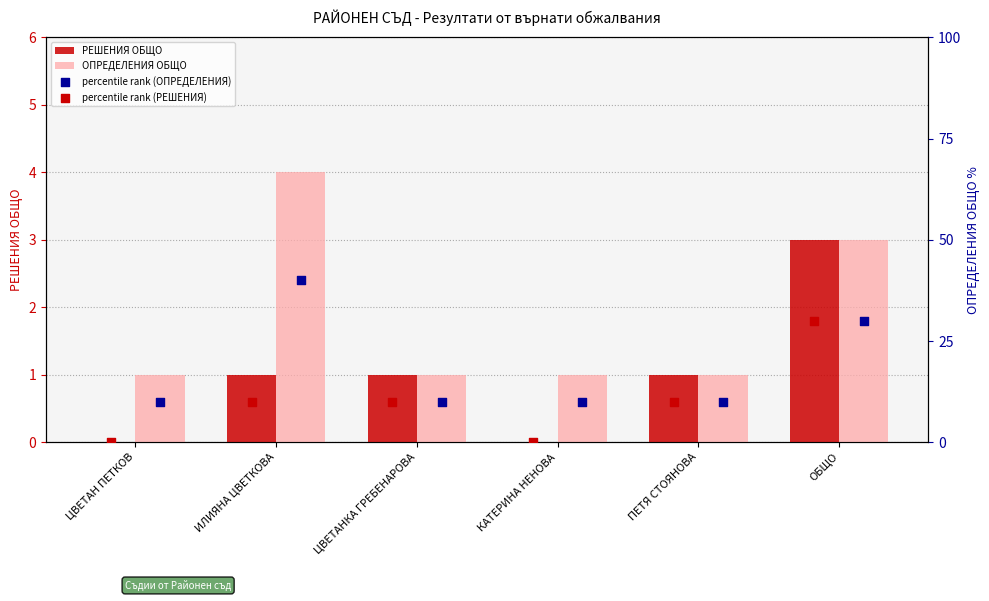

Which series reaches the minimum Y coordinate?

РЕШЕНИЯ ОБЩО